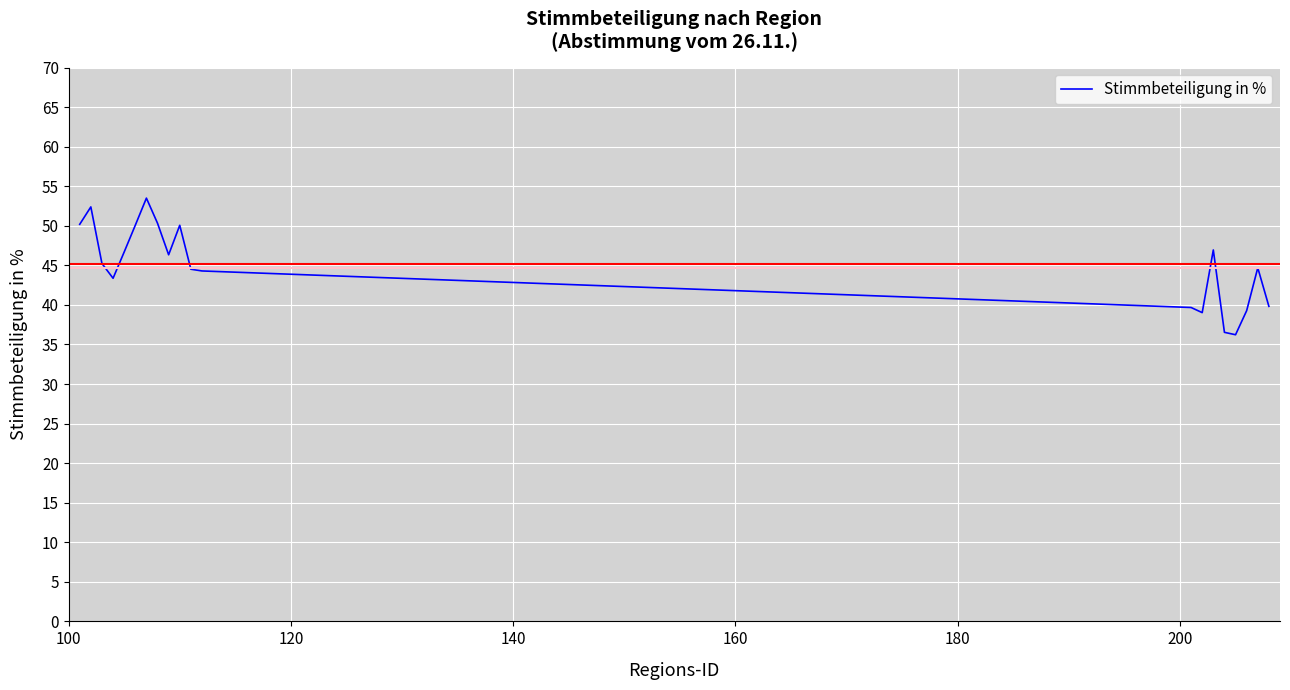

What is the difference between the maximum and minimum values?

17.3